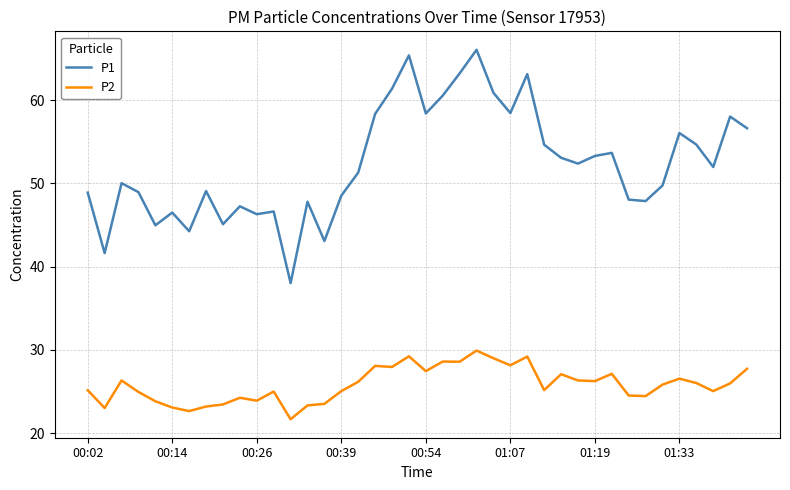

Which series has the largest total across all categories?

P1